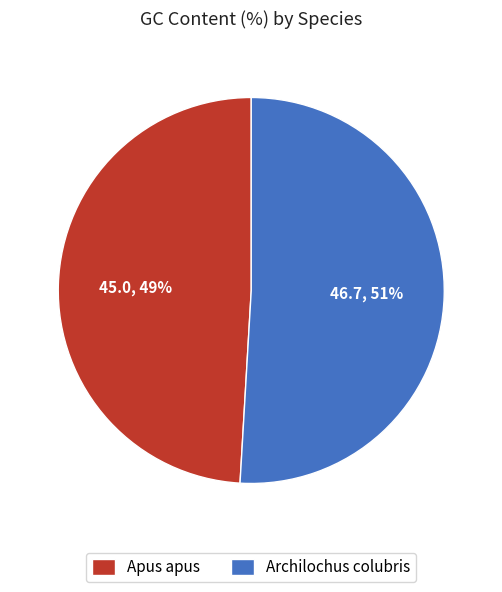

Which category has the biggest portion of the pie?

Archilochus colubris